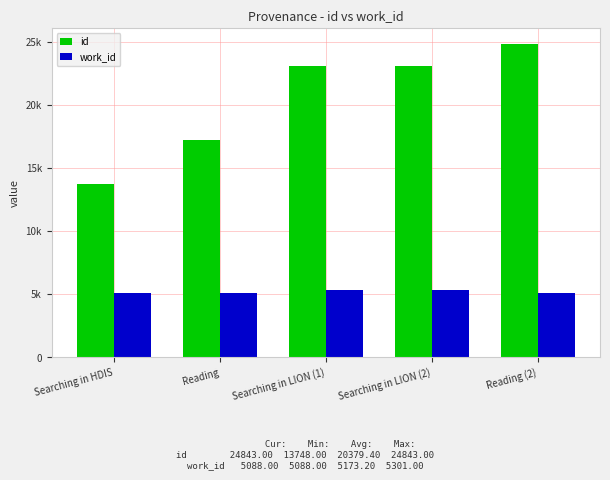

What are all the series names shown in the legend?

id, work_id